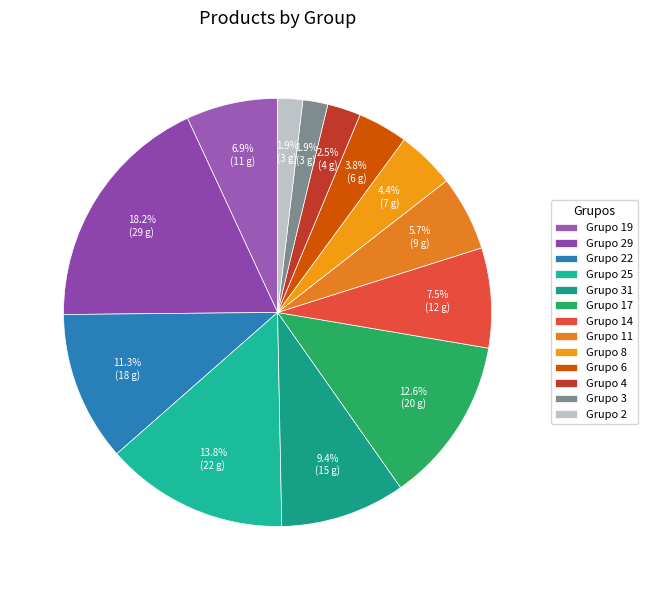

What is the smallest slice in the pie chart?

2